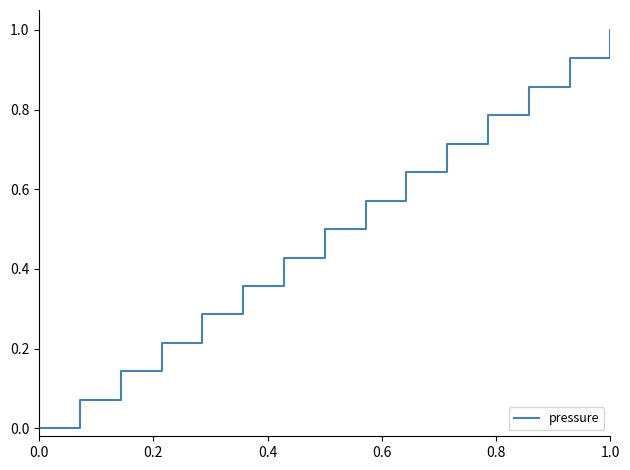

What is the maximum value shown in the chart?

1.0